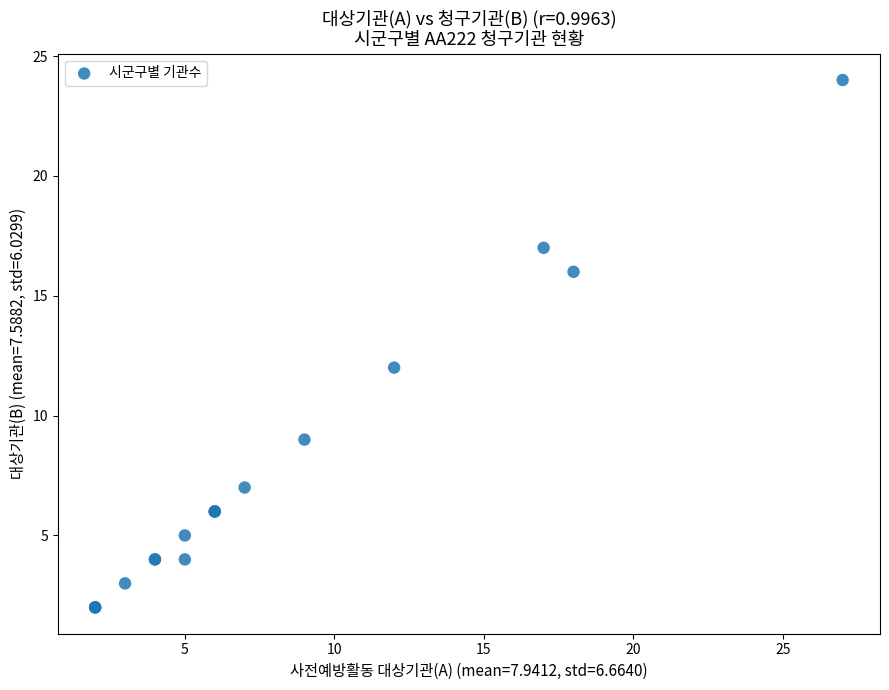

What Y value in the scatter plot is closest to 13?

12